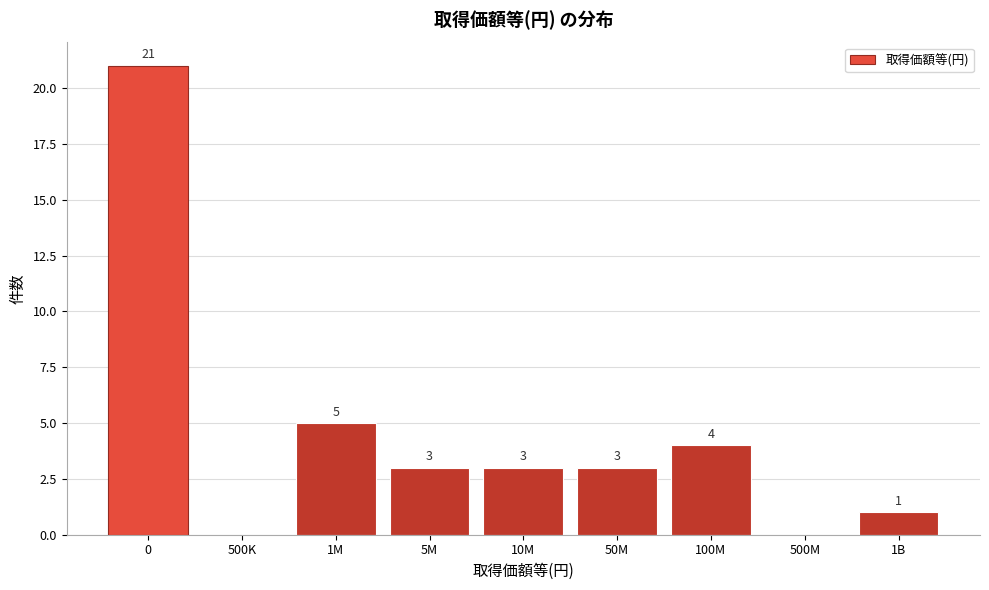

Reading left to right, what are all the values shown in this chart?

0=21	500K=0	1M=5	5M=3	10M=3	50M=3	100M=4	500M=0	1B=1